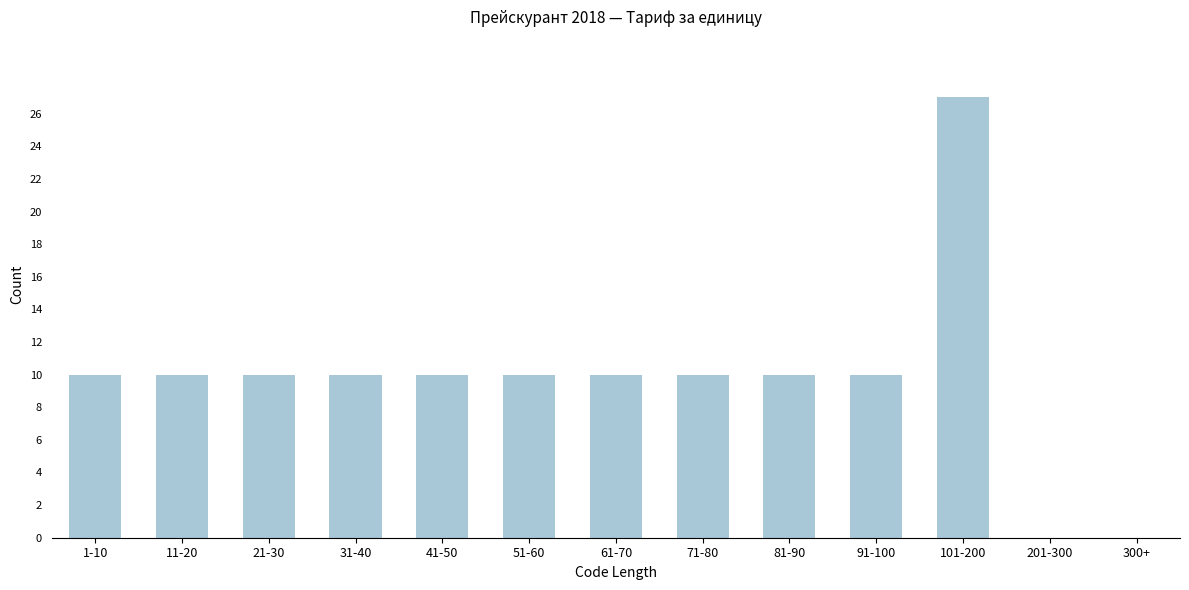

Reading left to right, transcribe all the data shown in this chart.

1-10=10	11-20=10	21-30=10	31-40=10	41-50=10	51-60=10	61-70=10	71-80=10	81-90=10	91-100=10	101-200=27	201-300=0	300+=0